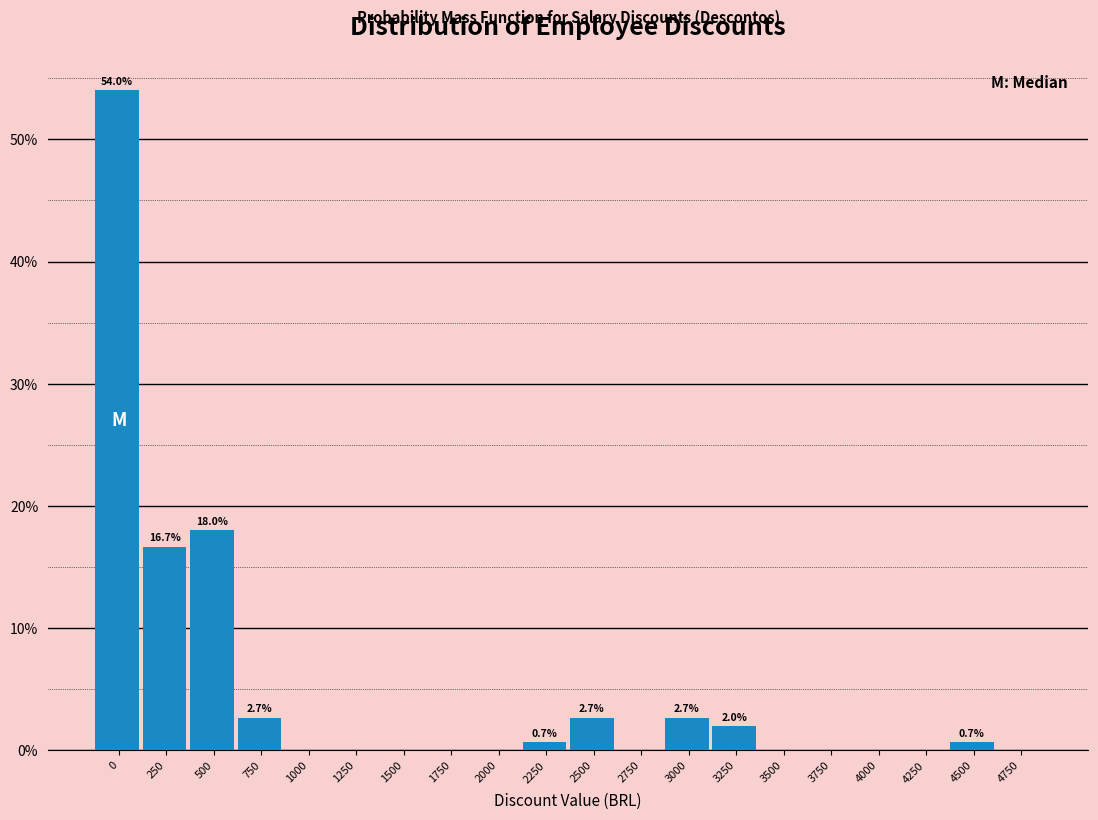

Reading right to left, list all the values displayed in this chart.

4750=0.0	4500=0.7	4250=0.0	4000=0.0	3750=0.0	3500=0.0	3250=2.0	3000=2.7	2750=0.0	2500=2.7	2250=0.7	2000=0.0	1750=0.0	1500=0.0	1250=0.0	1000=0.0	750=2.7	500=18.0	250=16.7	0=54.0